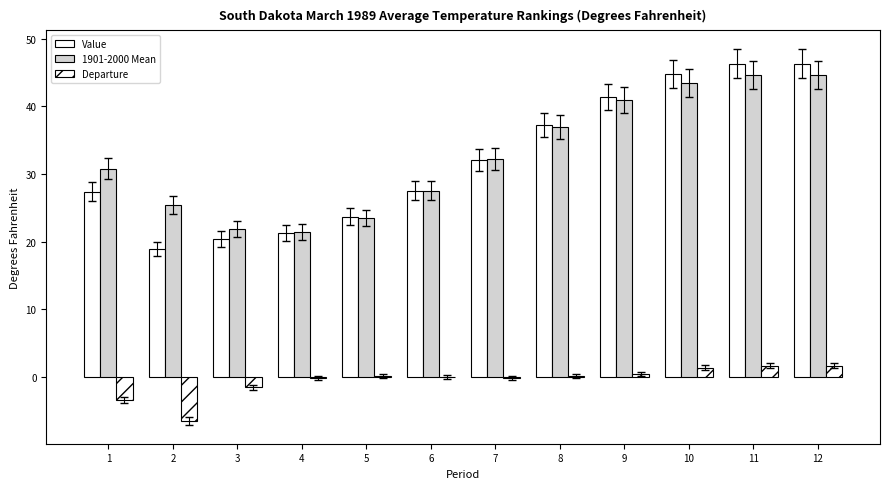

List the series in order of their peak value, highest first.

Value, 1901-2000 Mean, Departure